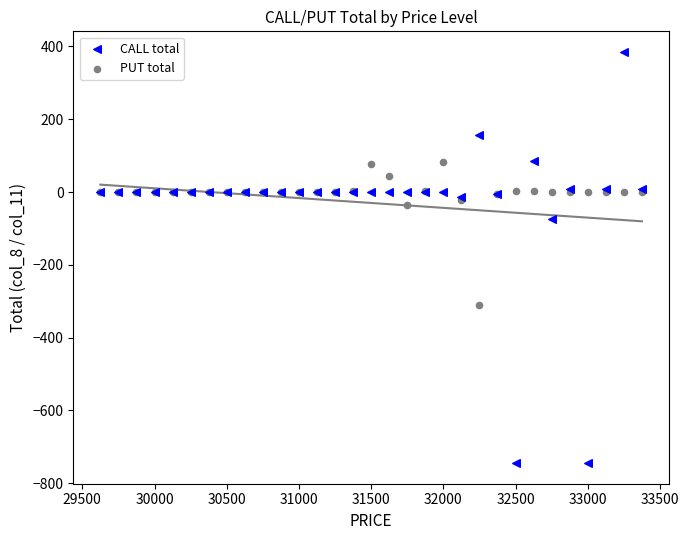

What are all the series names shown in the legend?

CALL total, PUT total